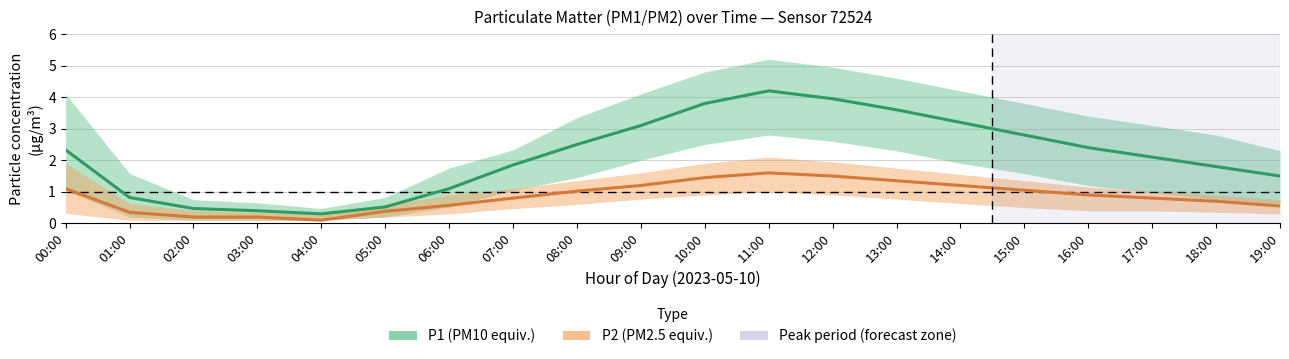

Reading left to right, transcribe all the data shown in this chart.

P1 (PM10 equiv.): 2.3	0.8	0.5	0.4	0.3	0.5	1.1	1.9	2.5	3.1	3.8	4.2	4.0	3.6	3.2	2.8	2.4	2.1	1.8	1.5
P2 (PM2.5 equiv.): 1.1	0.3	0.2	0.2	0.1	0.4	0.6	0.8	1.0	1.2	1.4	1.6	1.5	1.4	1.2	1.1	0.9	0.8	0.7	0.6